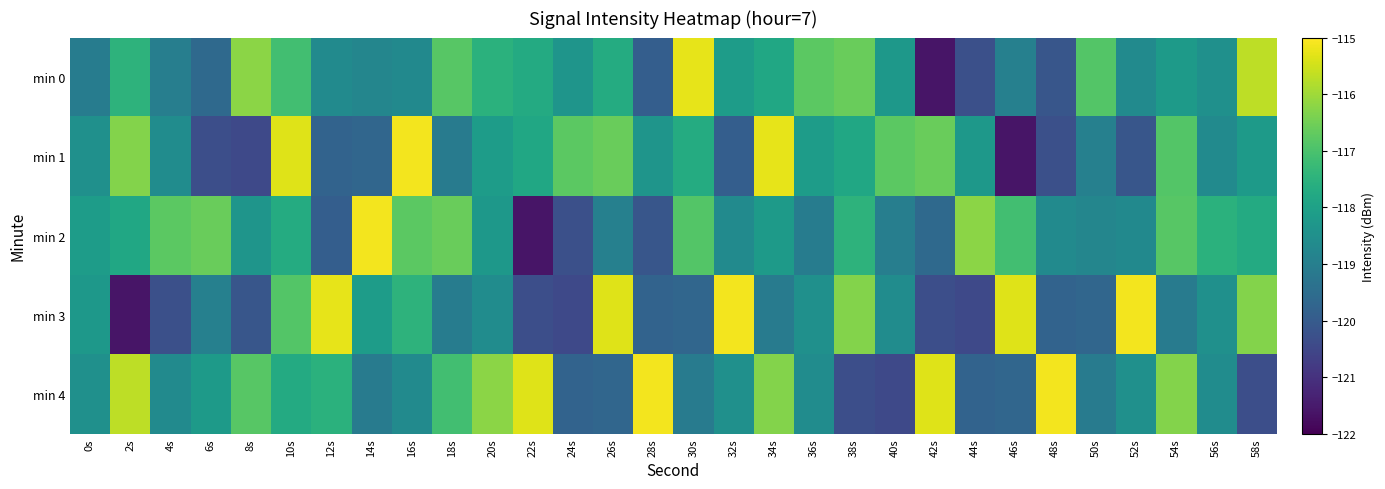

Which series has the largest total across all categories?

min 4